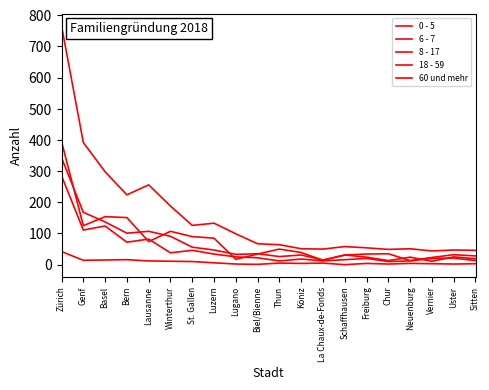

Is this an area chart (filled region under the line)?

No